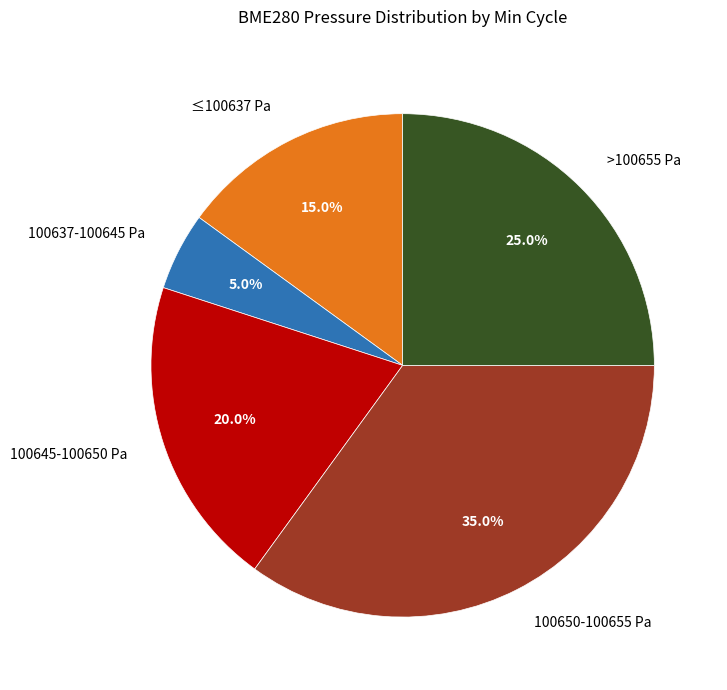

Combined, do 100637-100645 Pa and ≤100637 Pa account for over 50%?

No